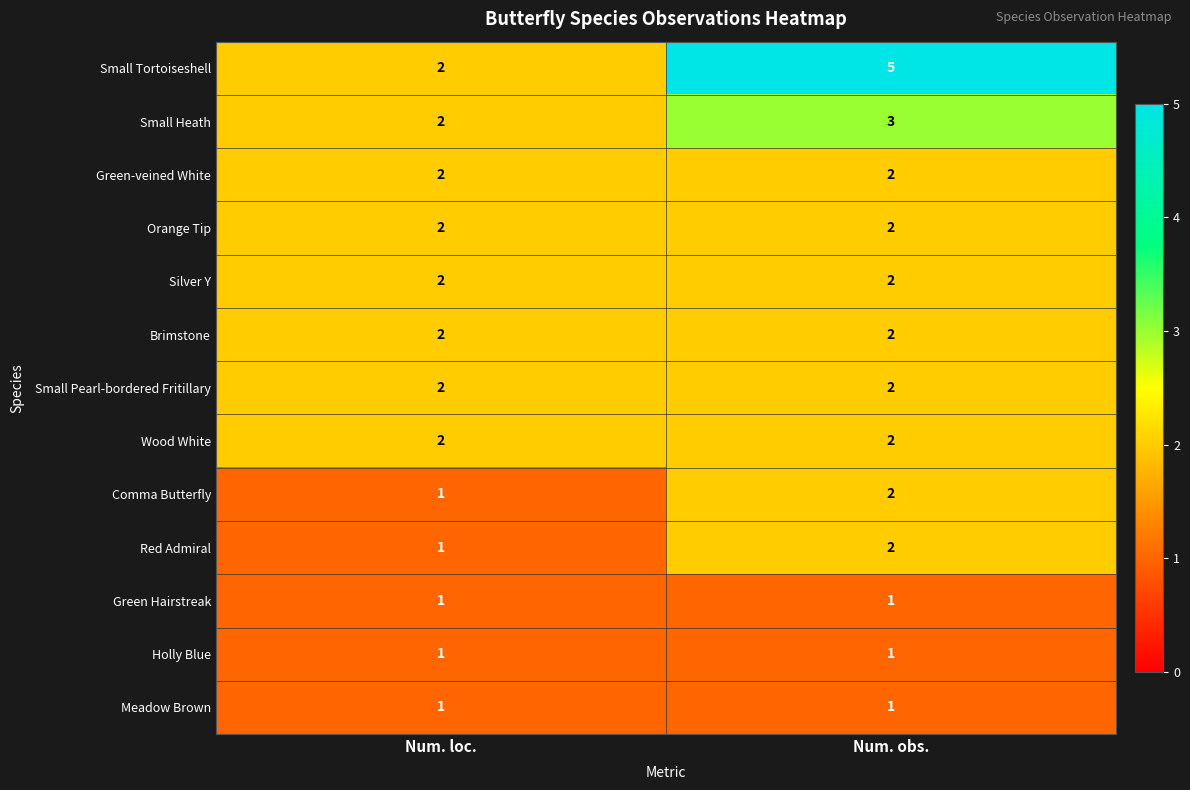

What is the sum of all Small Heath values?

5